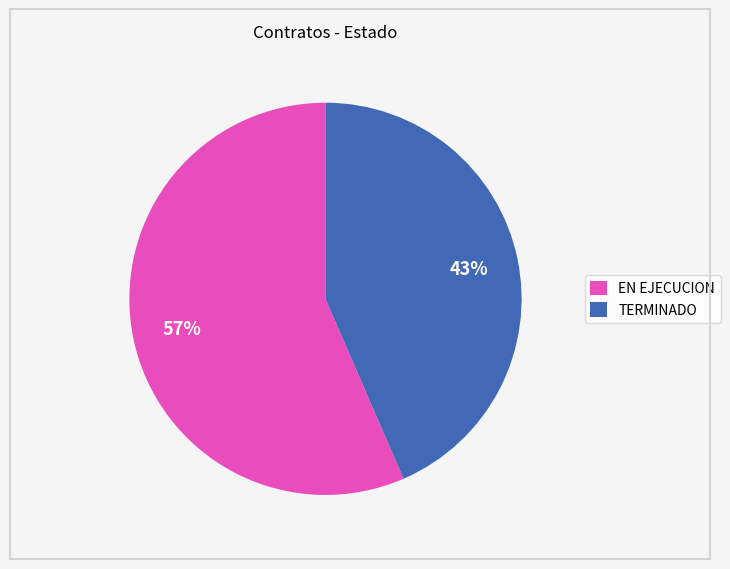

Is there any slice that represents more than half of the pie?

Yes